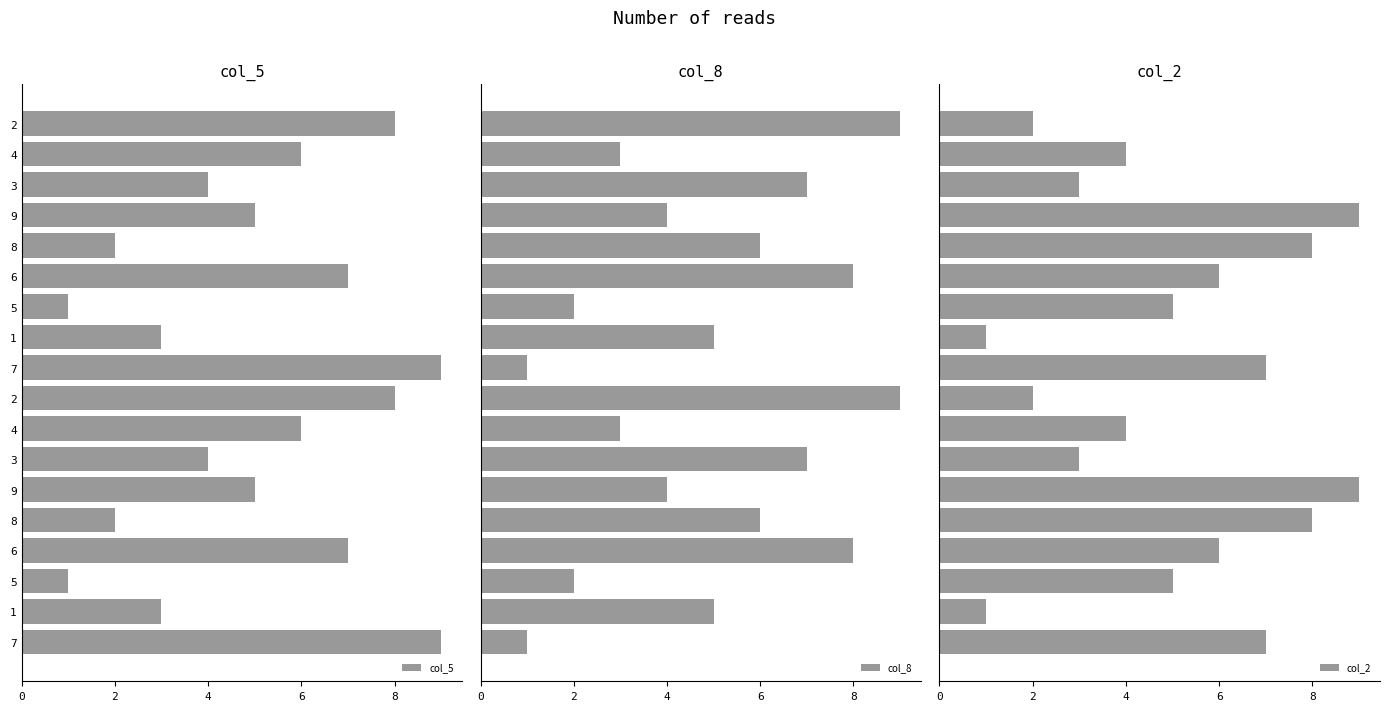

At how many categories does at least one series exceed 7?

10